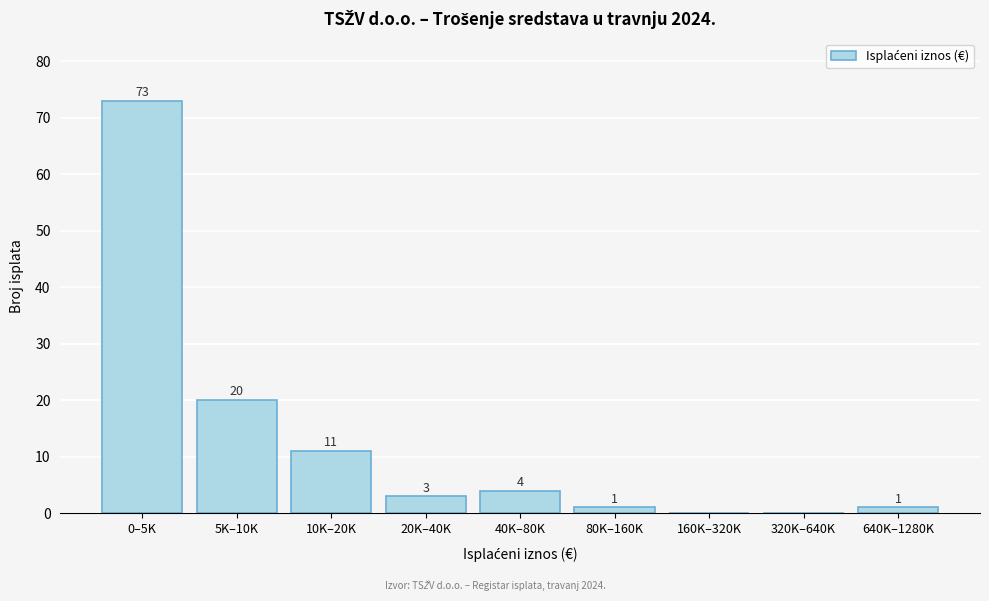

Reading left to right, list all the values displayed in this chart.

0–5K=73	5K–10K=20	10K–20K=11	20K–40K=3	40K–80K=4	80K–160K=1	160K–320K=0	320K–640K=0	640K–1280K=1